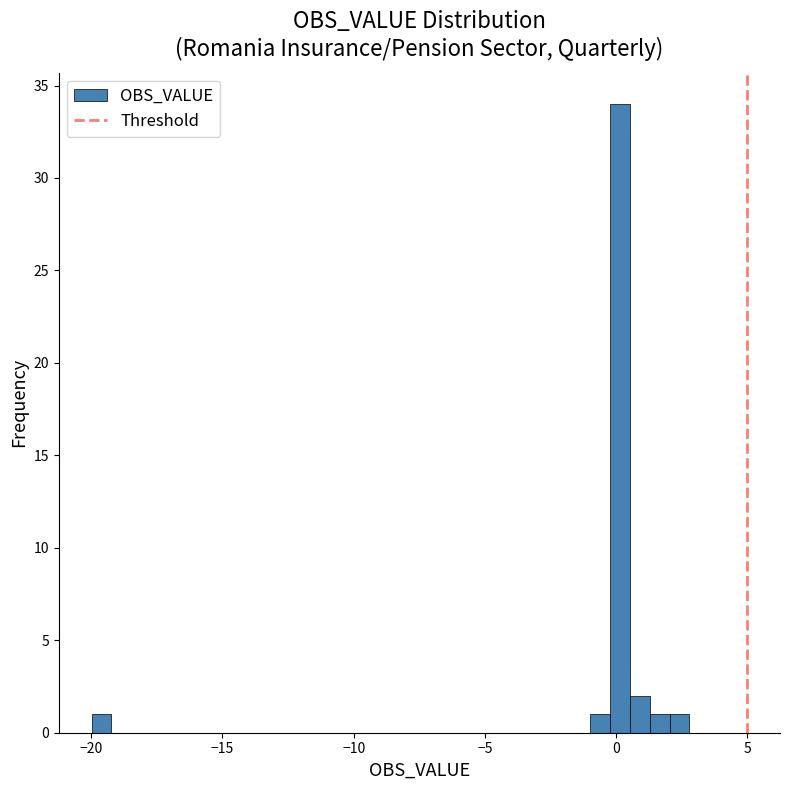

Around what value on the x-axis is the tallest bar? Give the approximate position of its centre, as read against the axis.

0.0